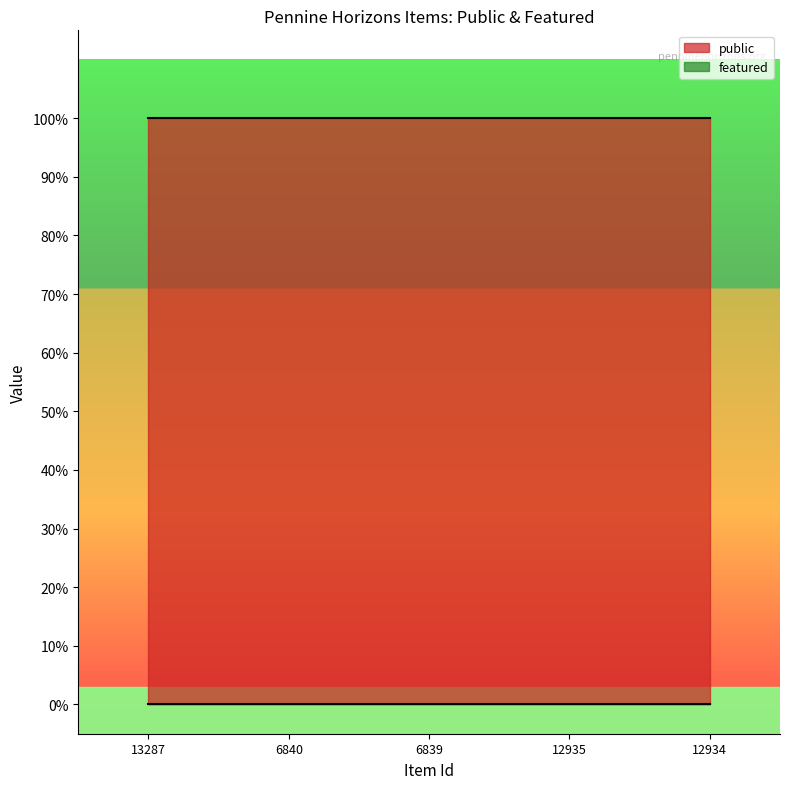

At which label does featured reach its minimum?

13287